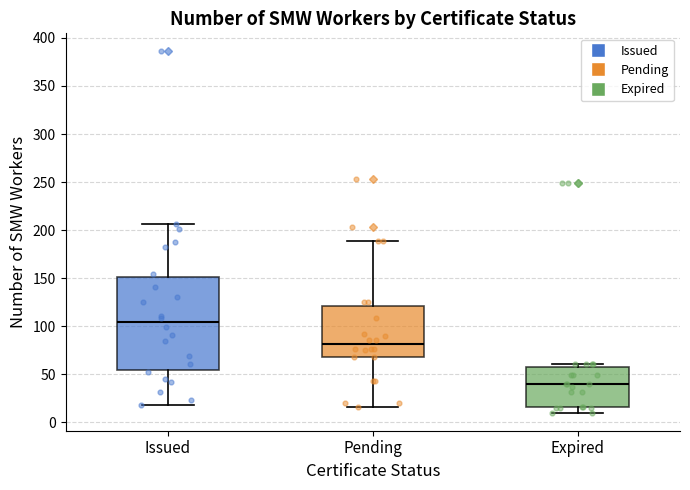

Where does the median line of the box for Expired sit on the y-axis? The values are not printed on the chart, so give them approximately, as read against the axis.

40